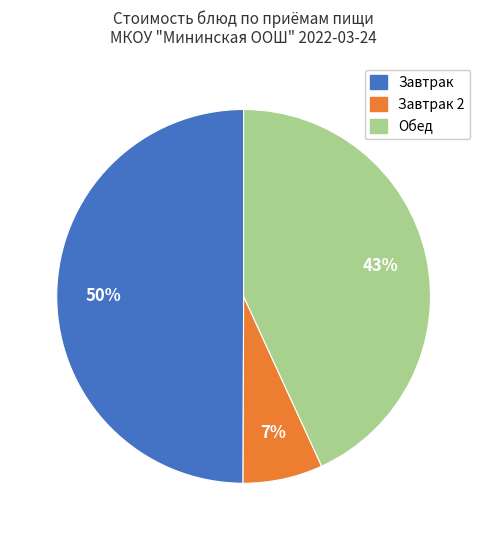

To the nearest percent, what is the difference between the largest and smallest slice percentages?

43%